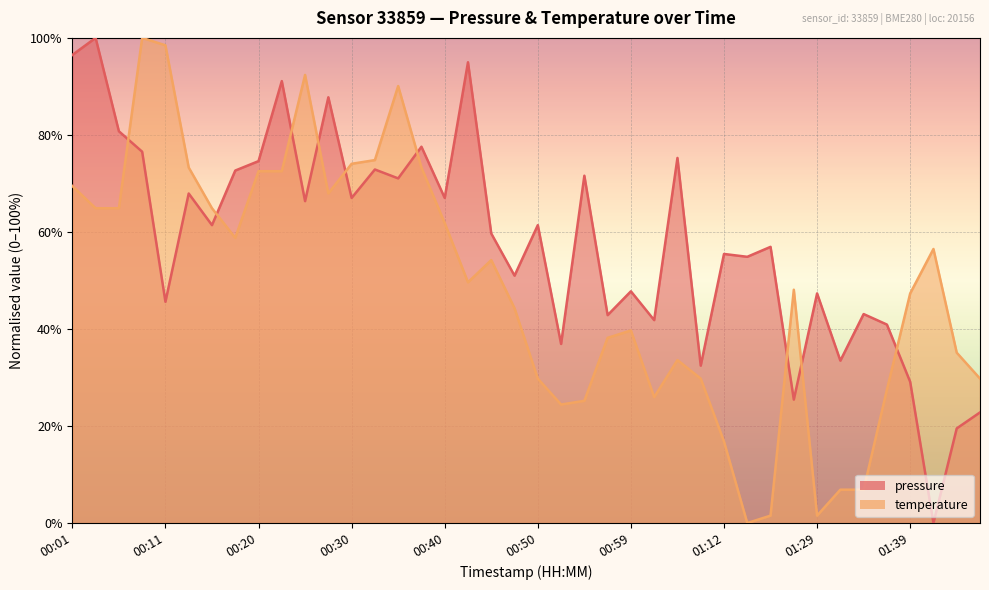

Where is temperature nearest to the value 50?

00:42